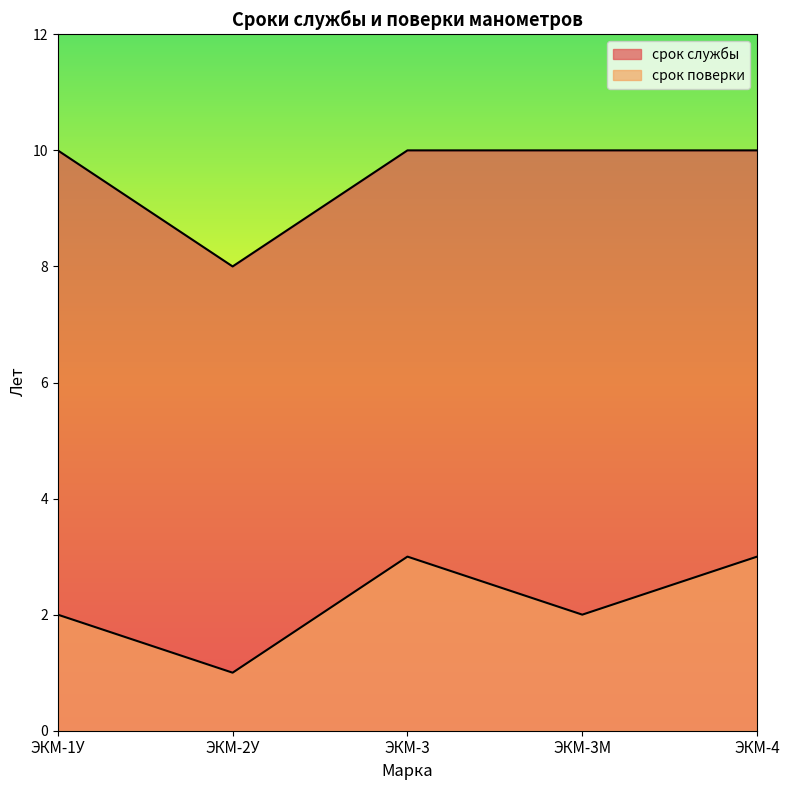

At which label does срок поверки first exceed 2?

ЭКМ-3